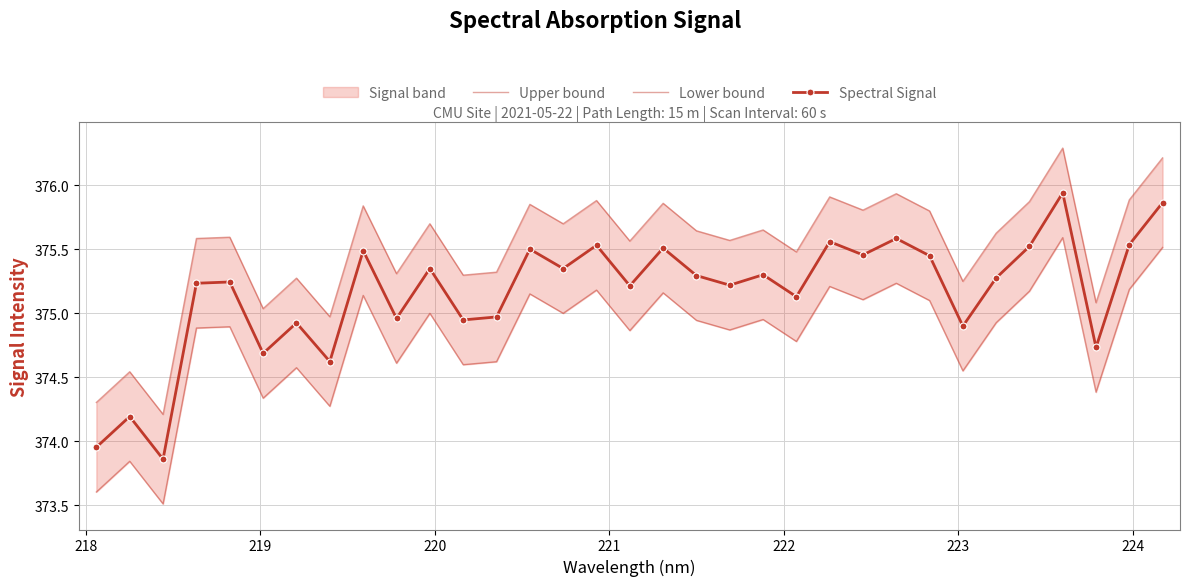

How many interior local peaks does the Spectral Signal series have?

12